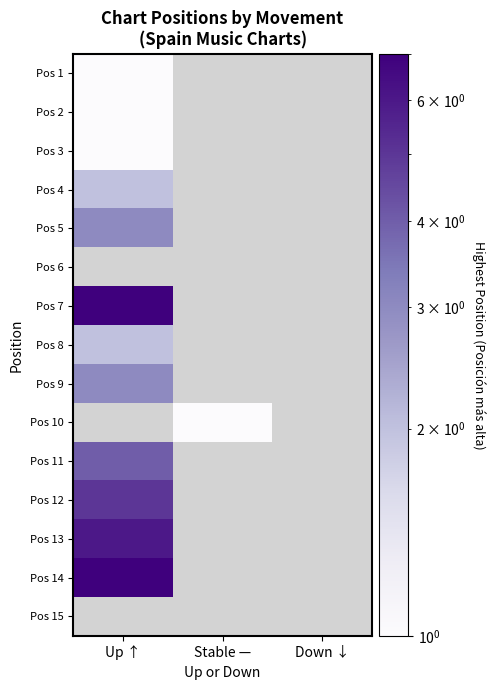

At how many categories does at least one series exceed 5?

1